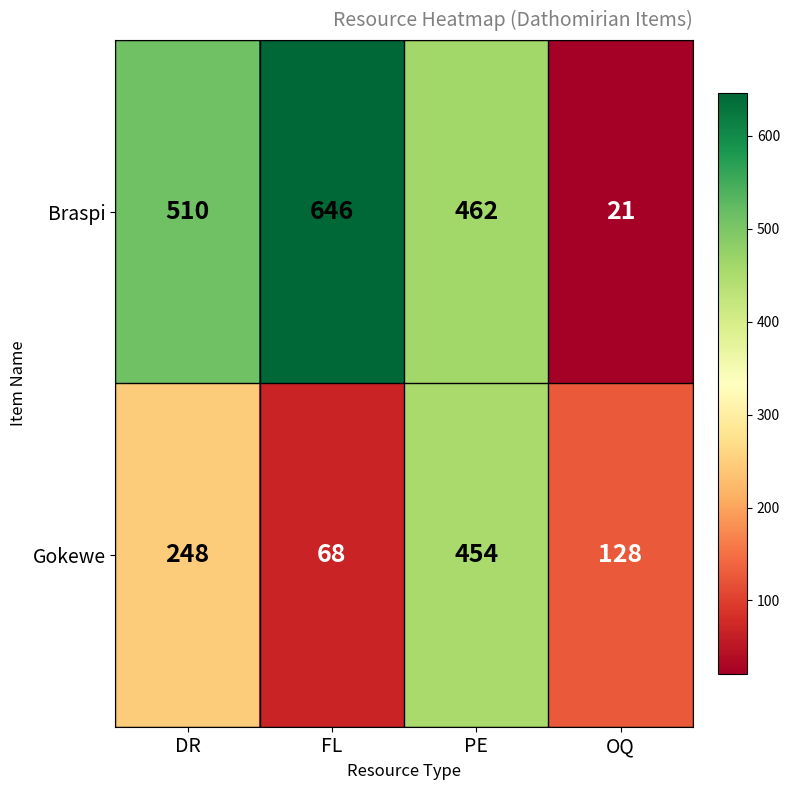

At which category does the chart reach its minimum across all series?

OQ